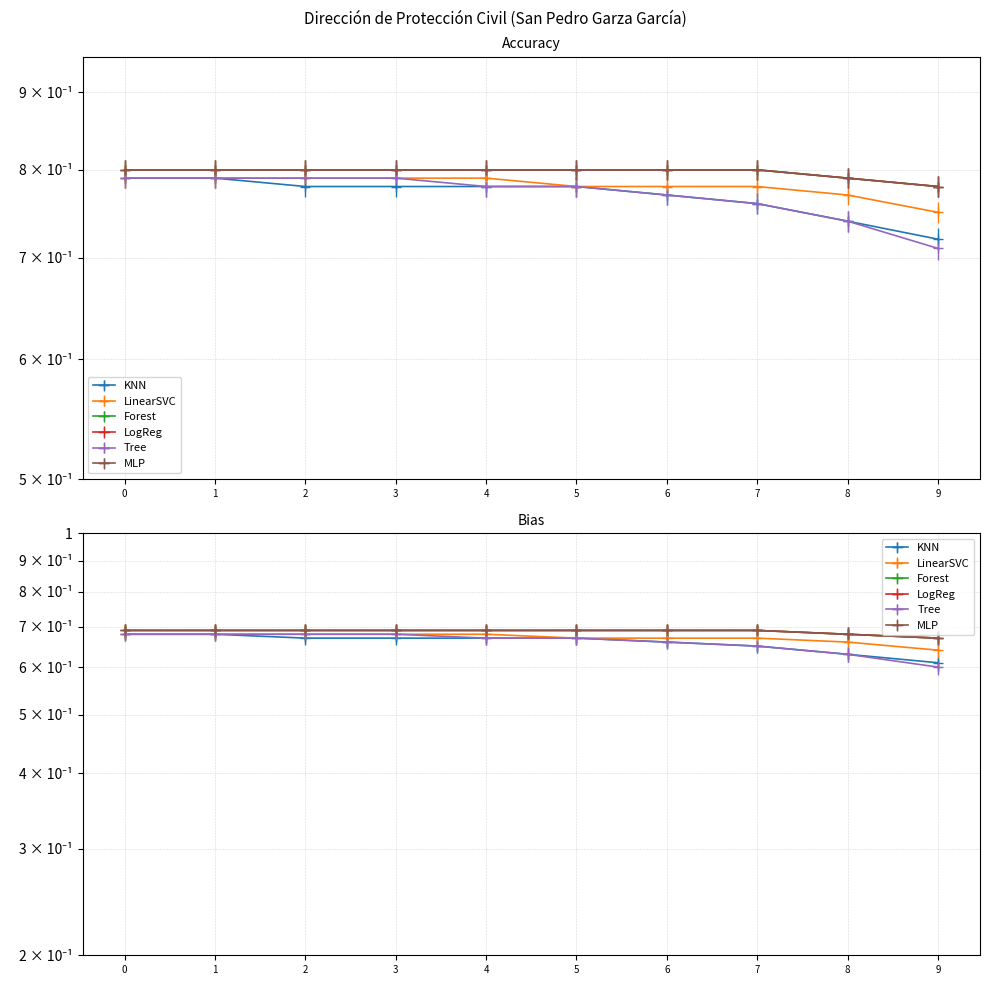

How many data points does each series have?

10